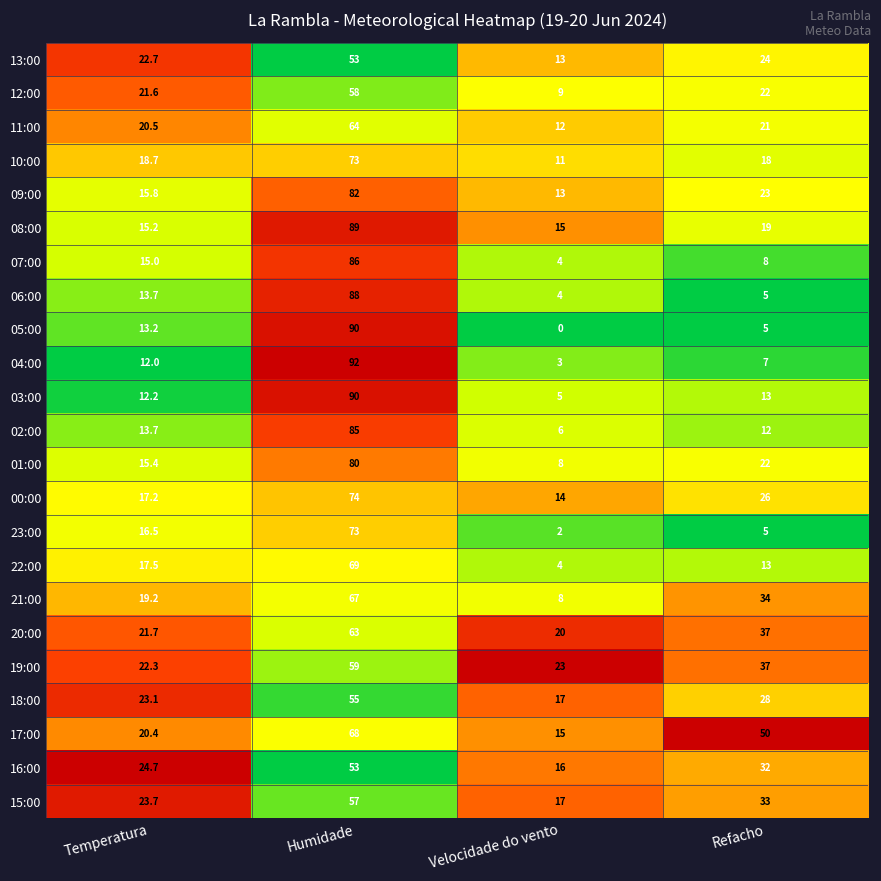

The value of 13:00 at Humidade is 53.0. True or false?

True